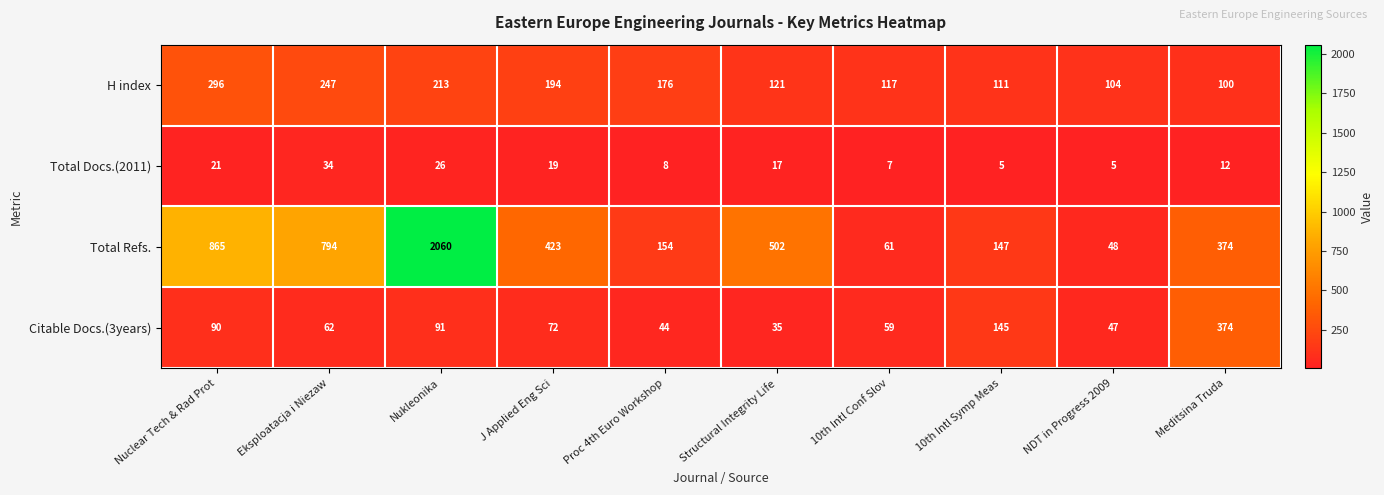

List the series in order of their peak value, highest first.

Total Refs., Citable Docs.(3years), H index, Total Docs.(2011)